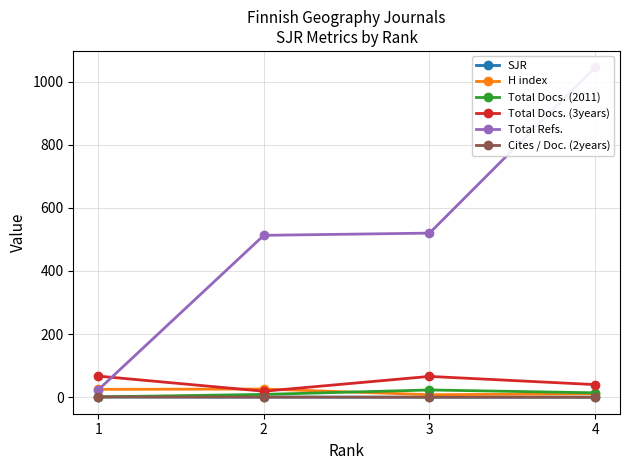

What is the maximum value shown in the chart?

1045.0